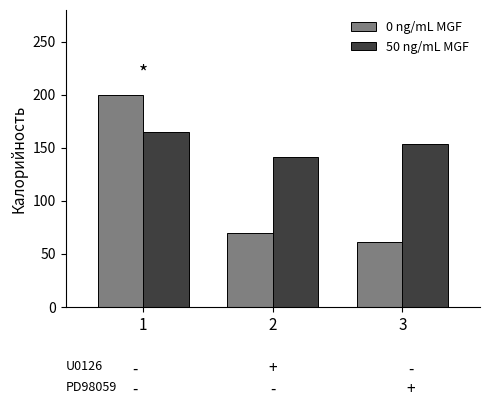

What is the sum of all 50 ng/mL MGF values?

459